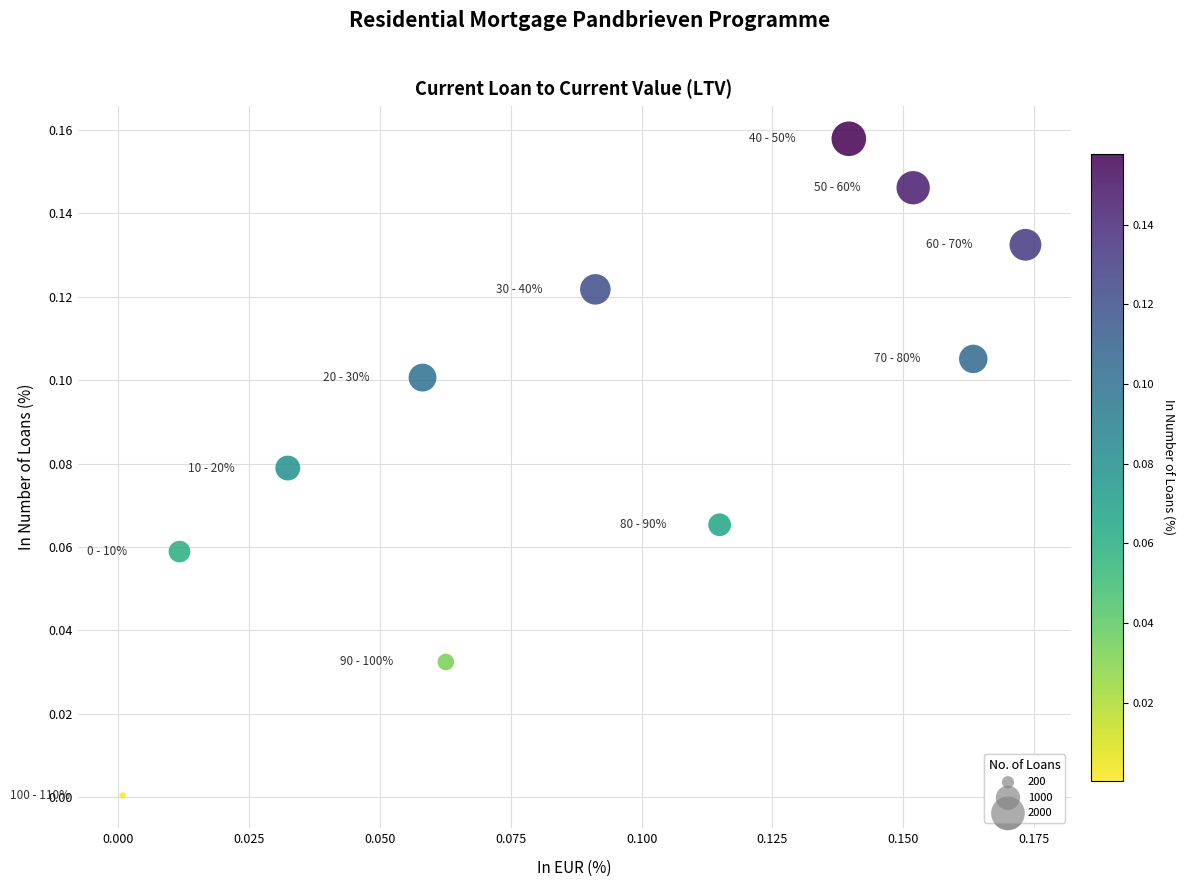

How many points are shown in the scatter plot?

11